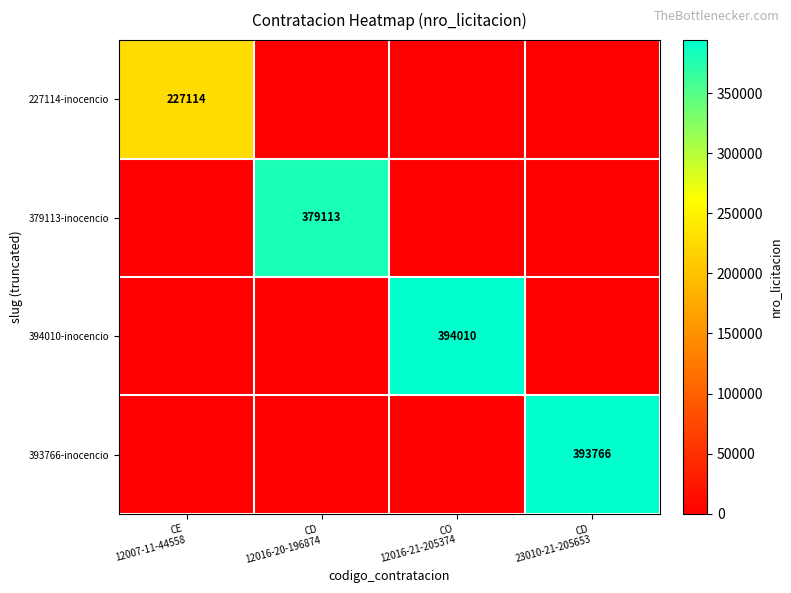

Which category has the lowest value across all series?

CD
12016-20-196874